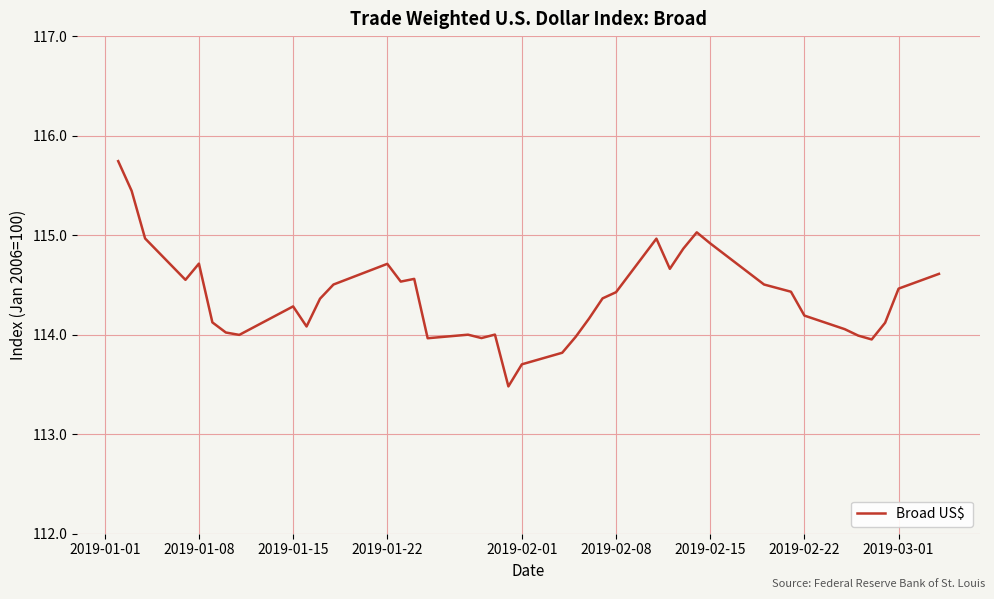

What is the difference between the maximum and minimum values?

2.3